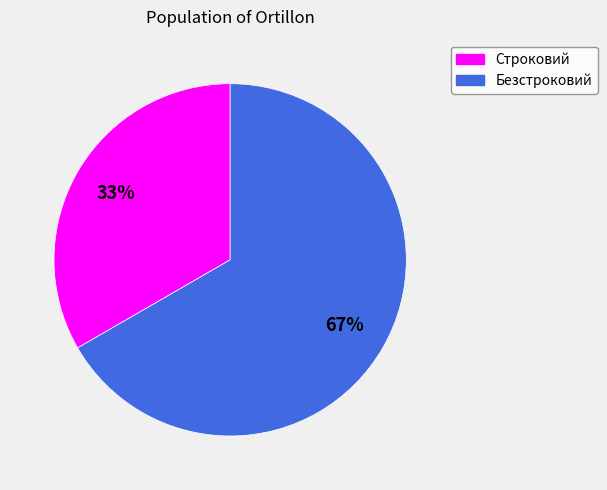

What is the largest slice in the pie chart?

Безстроковий